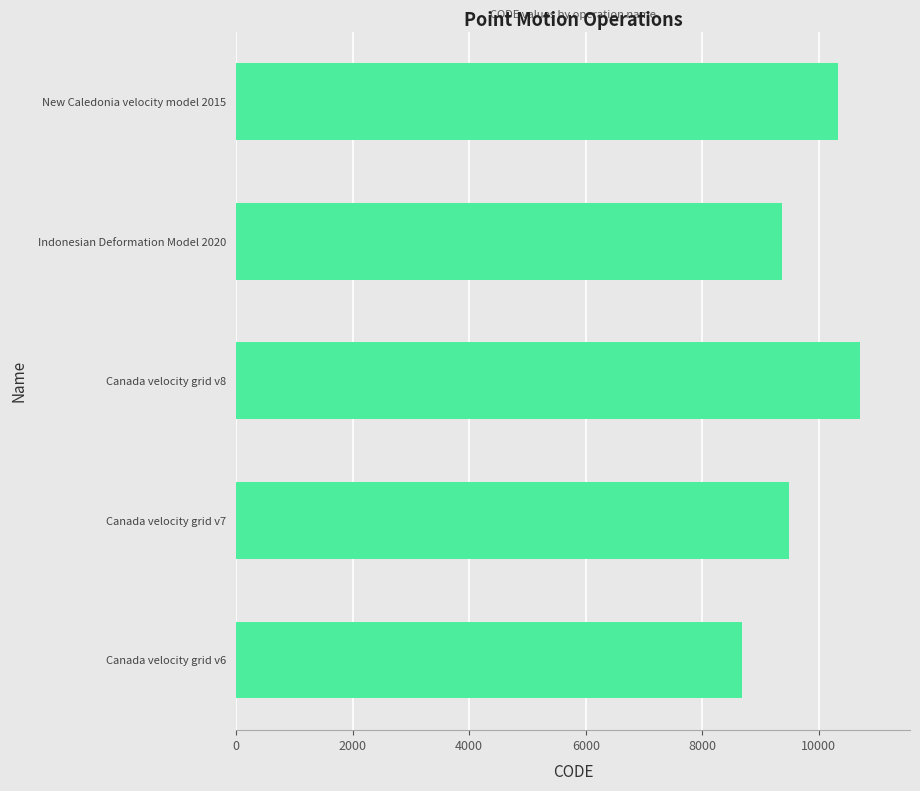

What is the change in value from Canada velocity grid v6 to Canada velocity grid v7?

+807